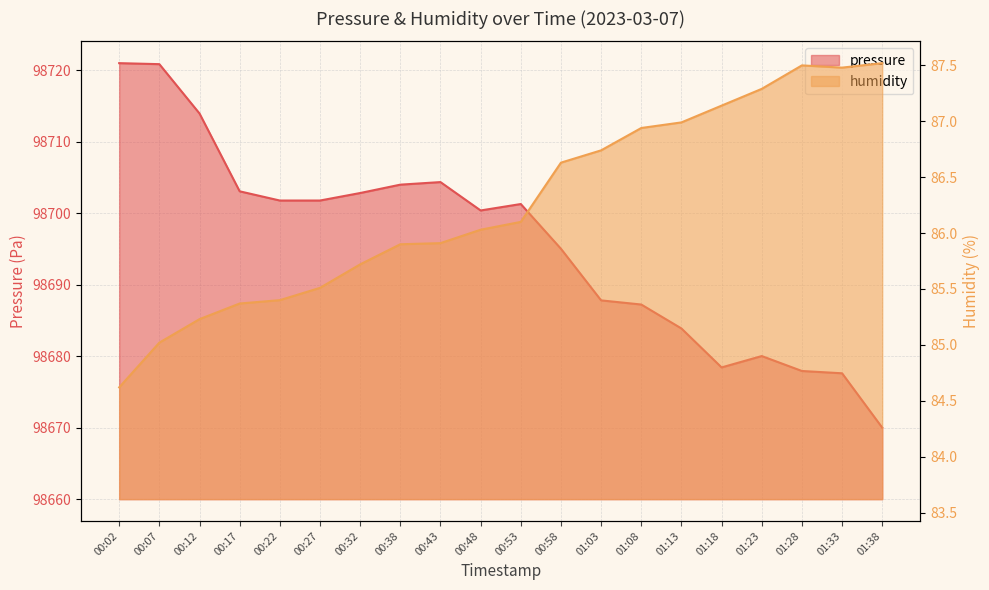

What is the sum of the pressure values at 01:18 and 00:02?

197399.5